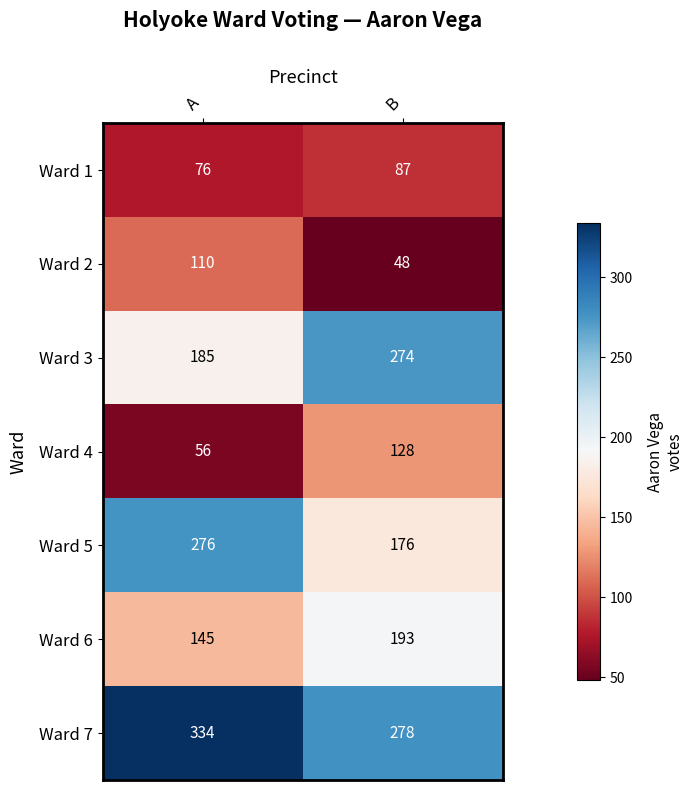

What is the sum of the Ward 5 values at A and B?

452